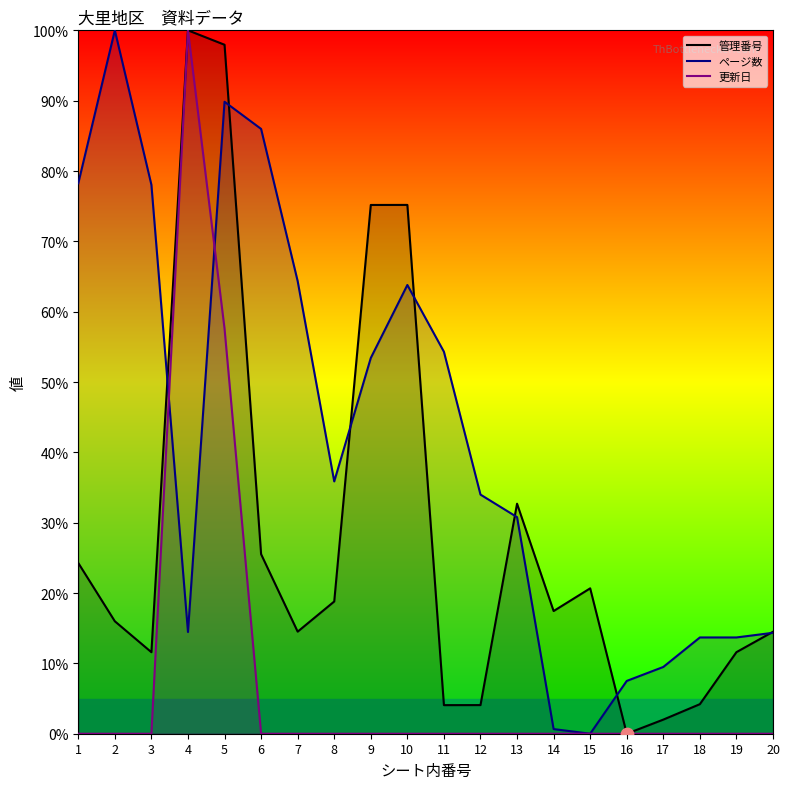

Which series reaches the minimum Y coordinate?

管理番号